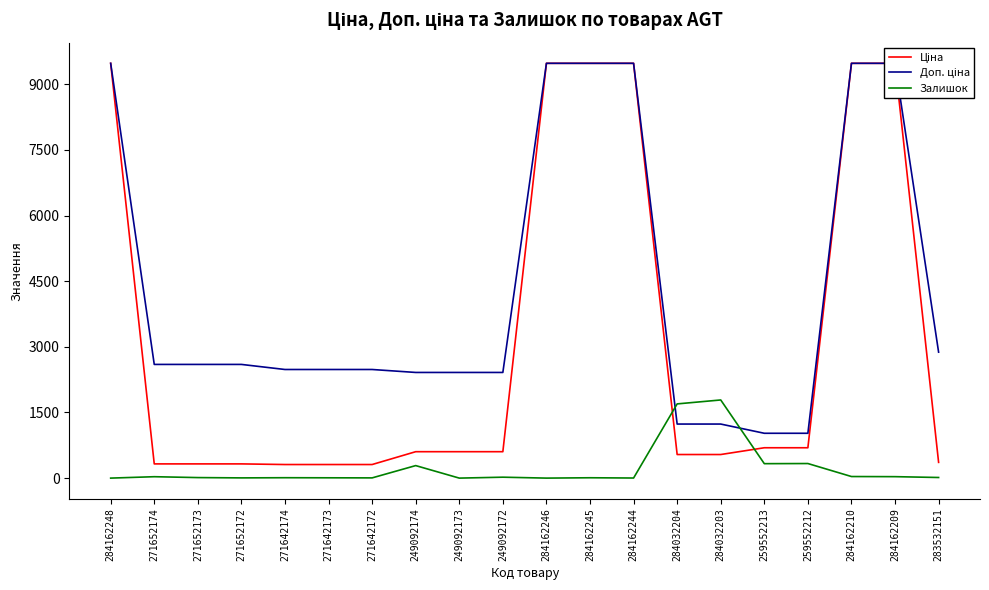

Is this an area chart (filled region under the line)?

No